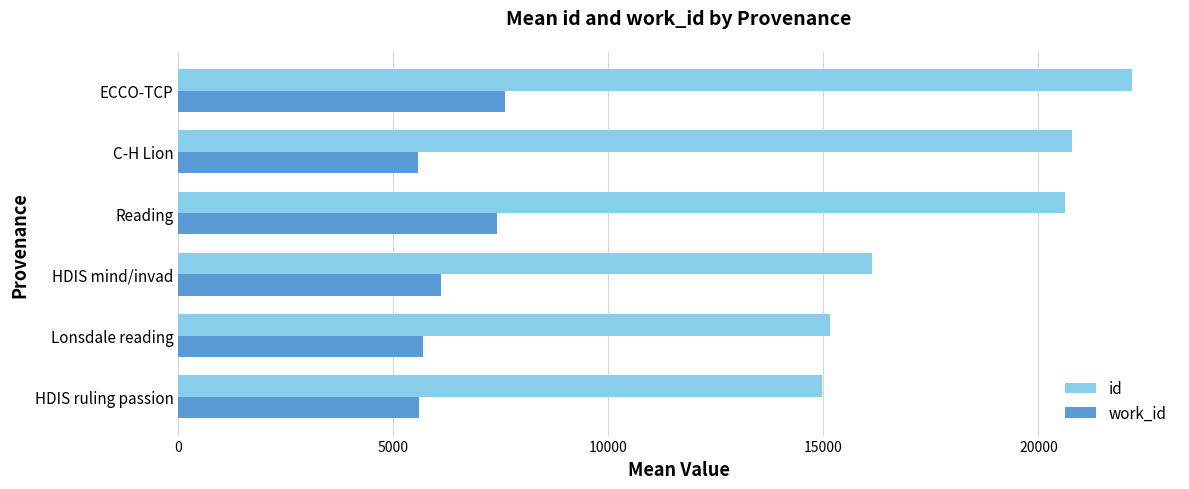

What is the spread (max minus min) of values at Lonsdale reading?

9474.0